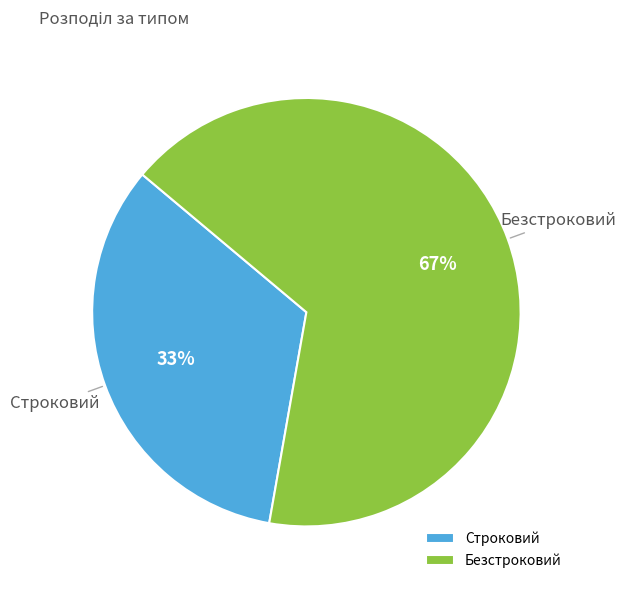

Combined, do Строковий and Безстроковий account for over 50%?

Yes